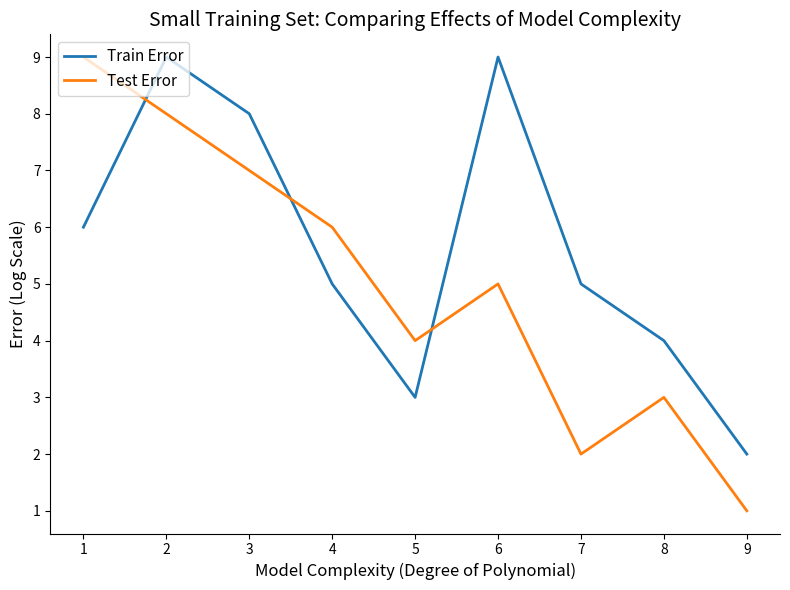

Rank the categories by Test Error value from lowest to highest.

9, 7, 8, 5, 6, 4, 3, 2, 1